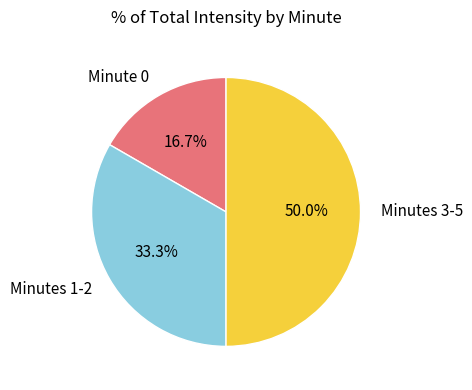

How many slices are in this pie chart?

3